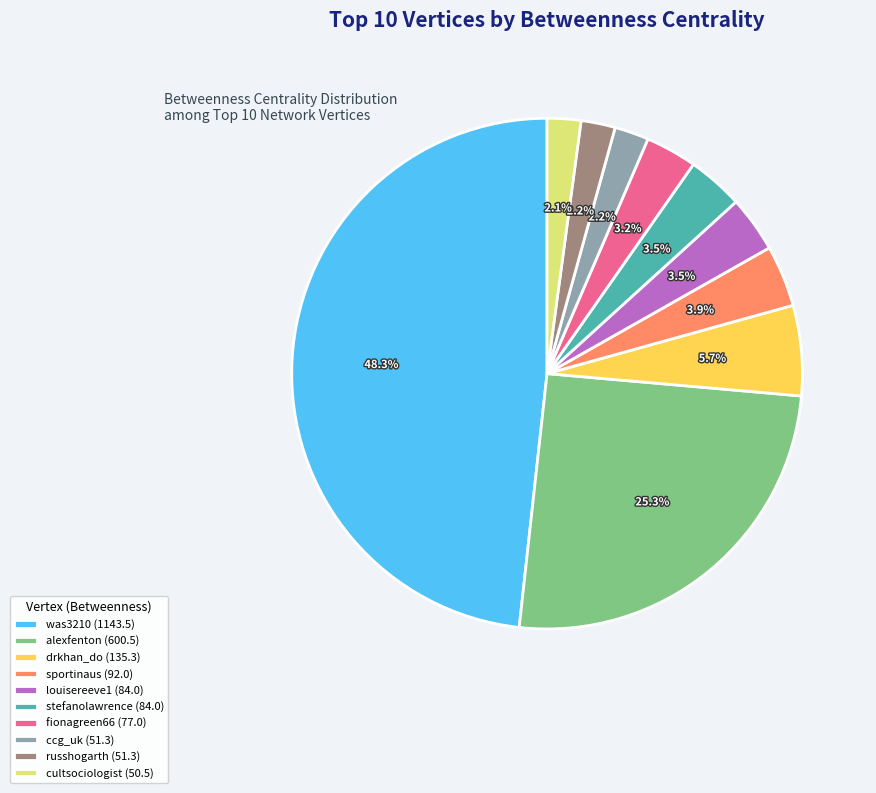

How many slices are in this pie chart?

10